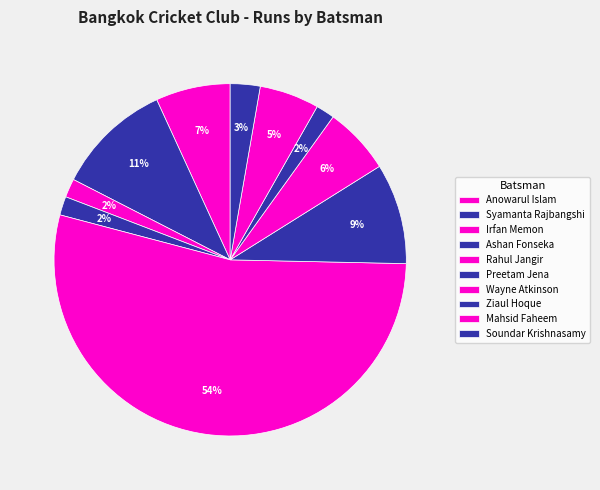

To the nearest percent, what portion does Irfan Memon represent?

2%